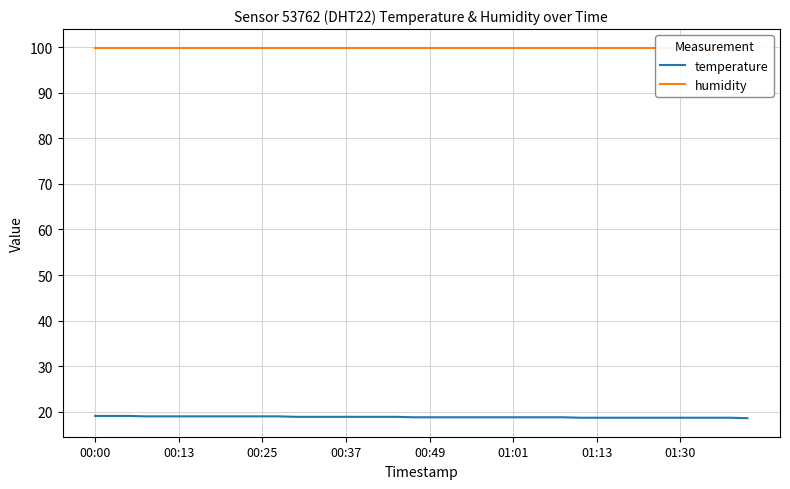

What is the lowest value of the temperature series?

18.6